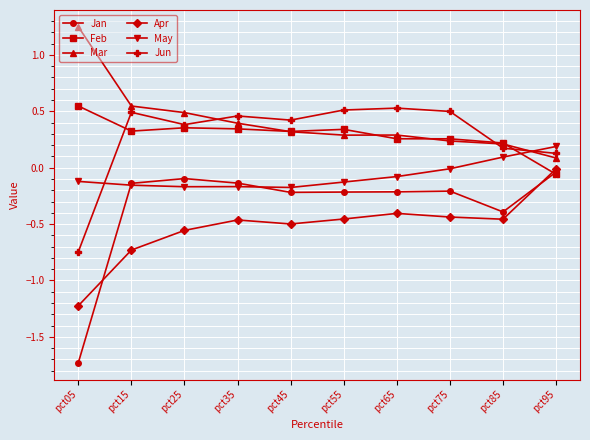

What is the difference between the highest and lowest values at pct35?

0.9